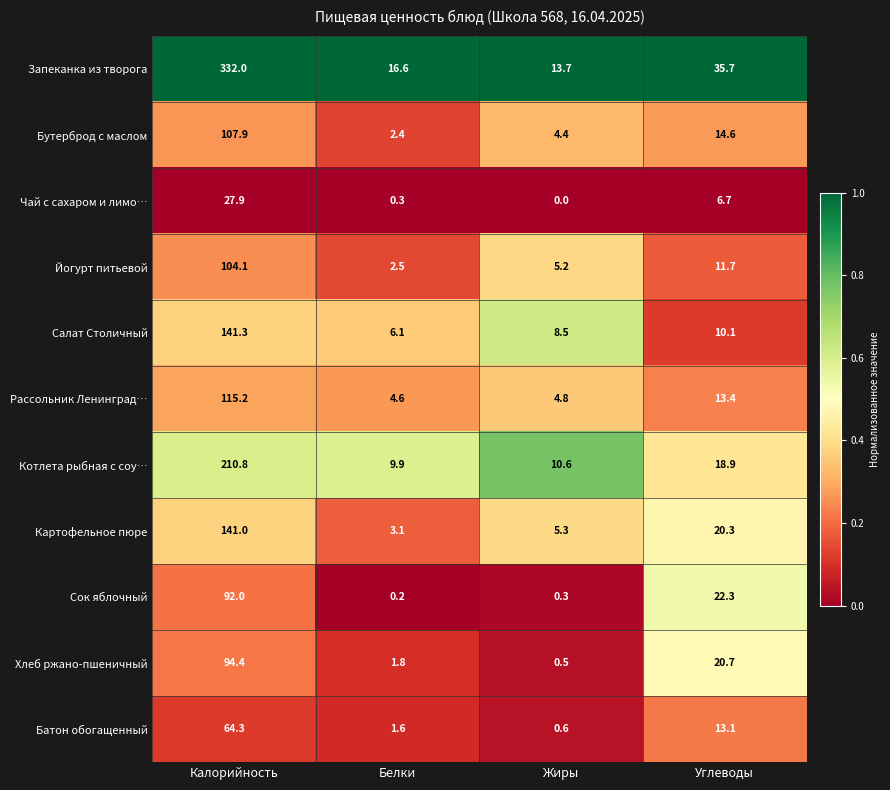

The value of Рассольник Ленинград… at Калорийность is 184.0. True or false?

False